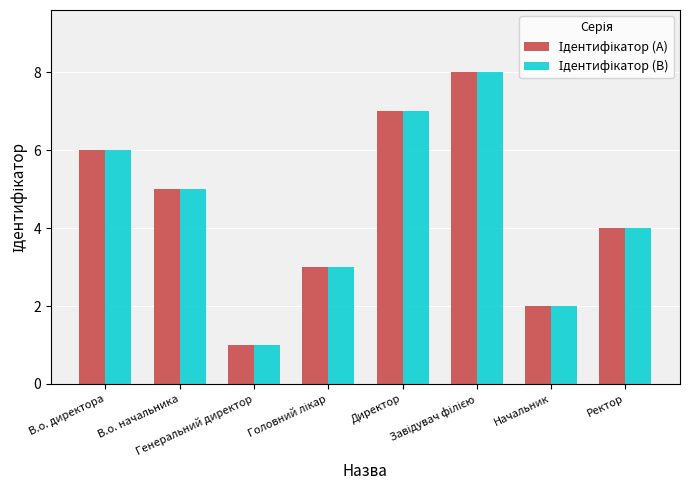

What is the label of the 7th bar from the left?

Начальник